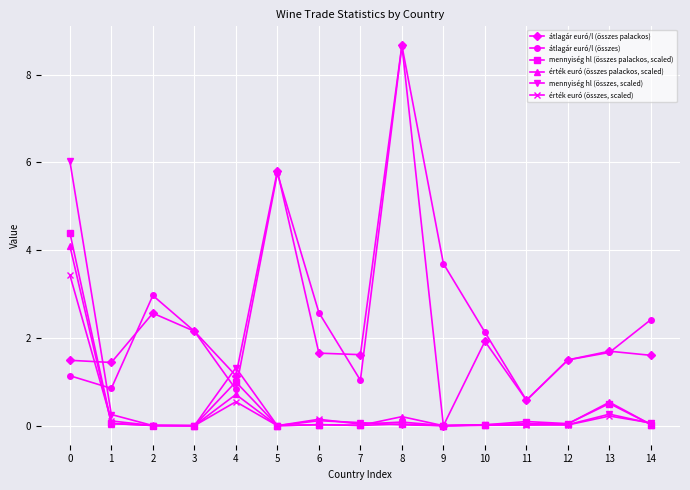

At which category does átlagár euró/l (összes) reach its first local peak?

2